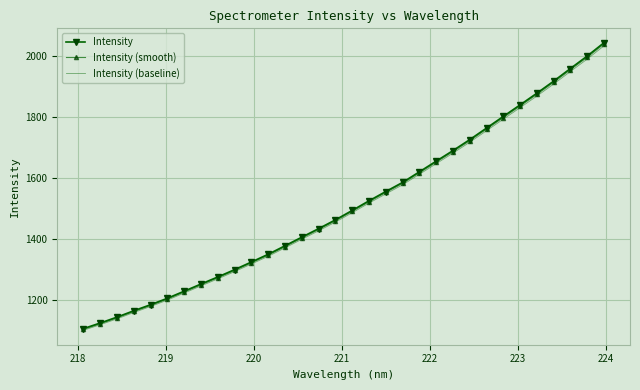

Which series has the largest range (max minus min)?

Intensity